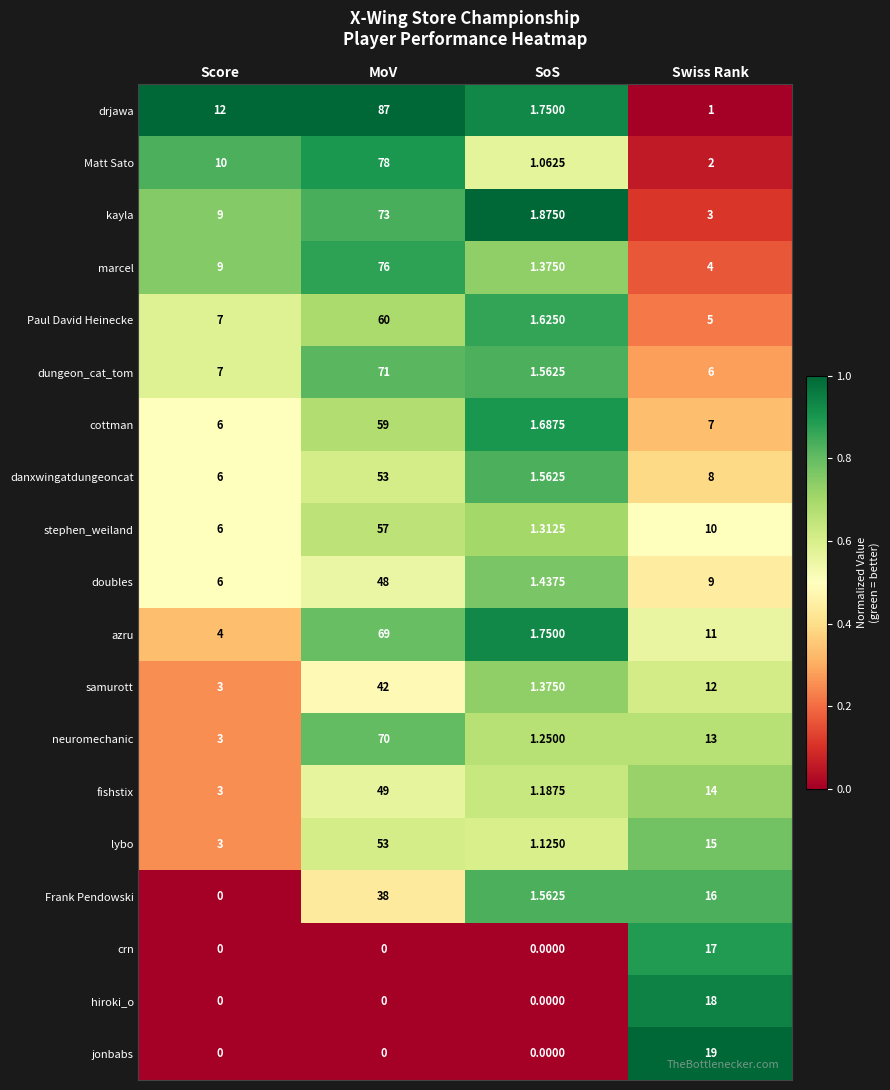

Which series has the widest spread of values?

drjawa